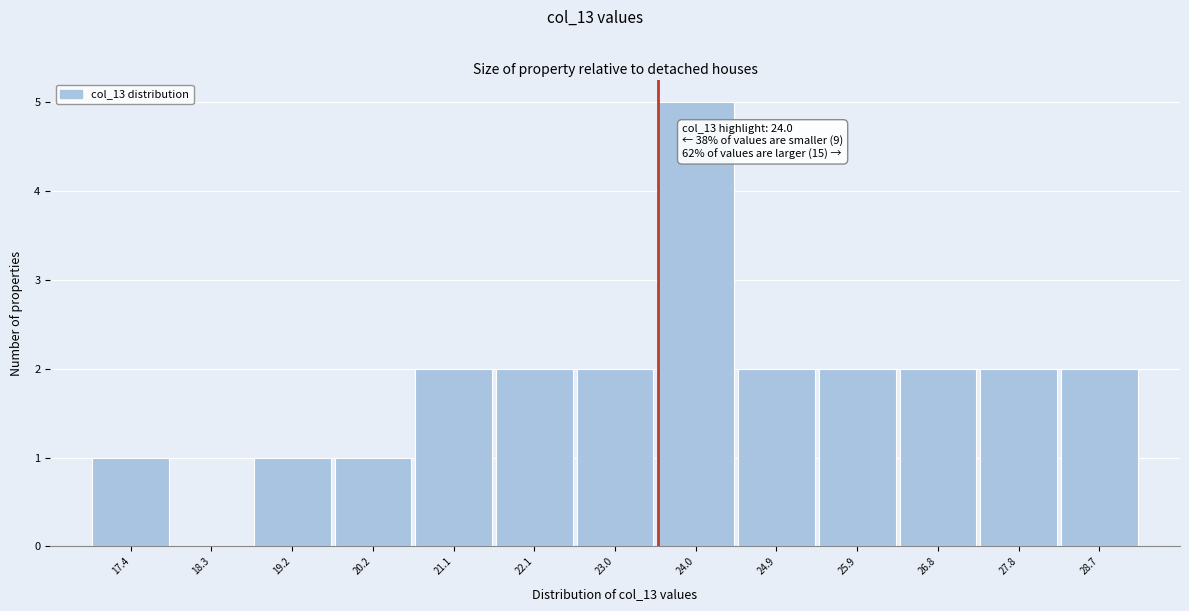

Reading right to left, list all the values displayed in this chart.

28.7=2	27.8=2	26.8=2	25.9=2	24.9=2	24.0=5	23.0=2	22.1=2	21.1=2	20.2=1	19.2=1	18.3=0	17.4=1